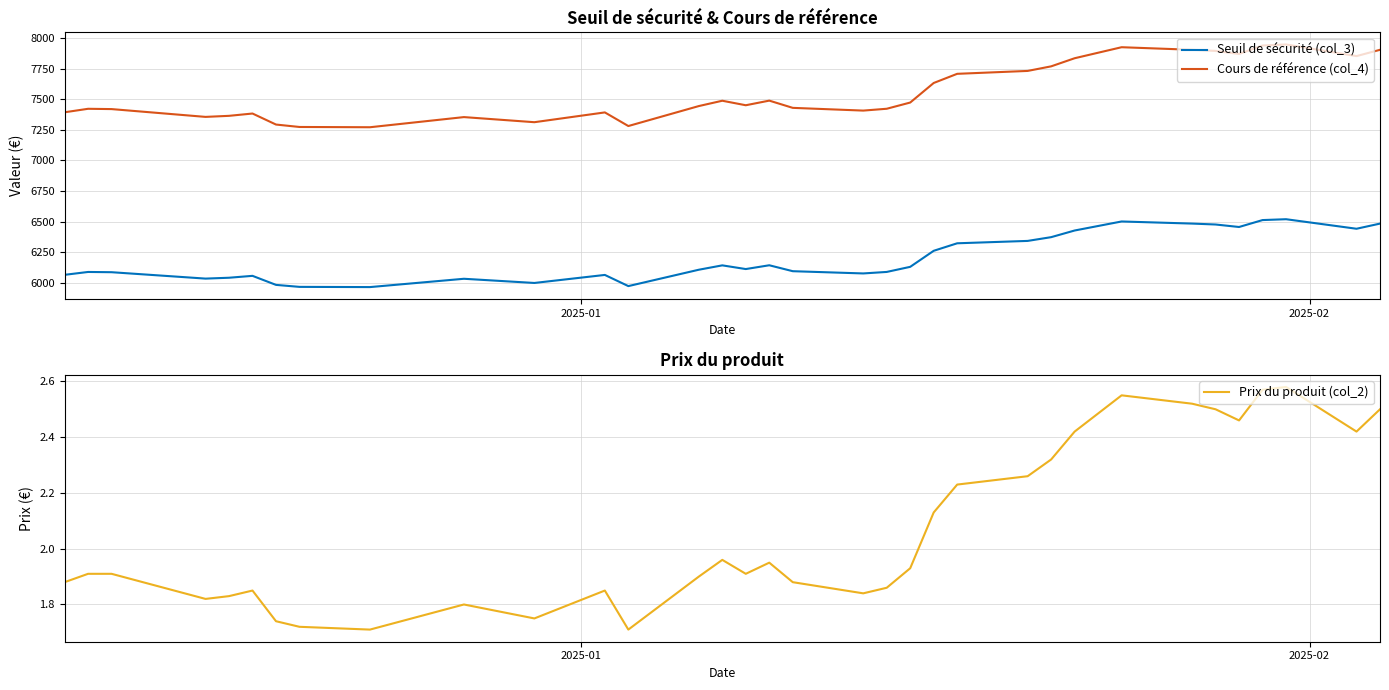

True or false: Seuil de sécurité (col_3) and Cours de référence (col_4) cross at least once.

False